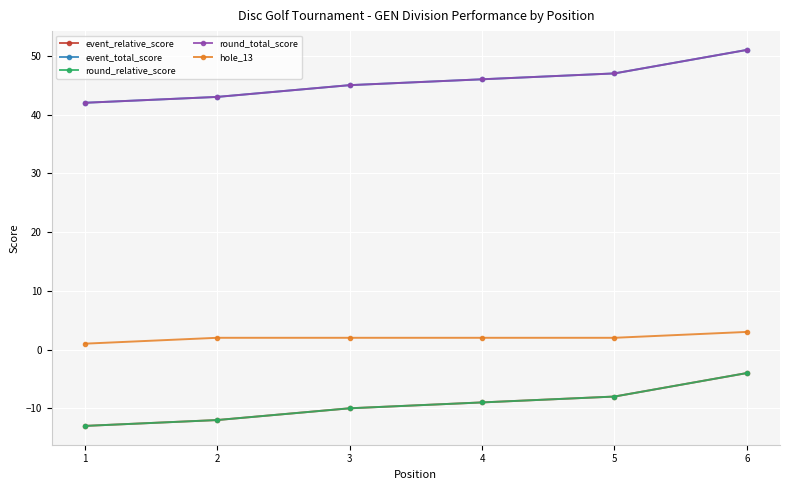

Is it true that round_relative_score equals -12 at 2?

True